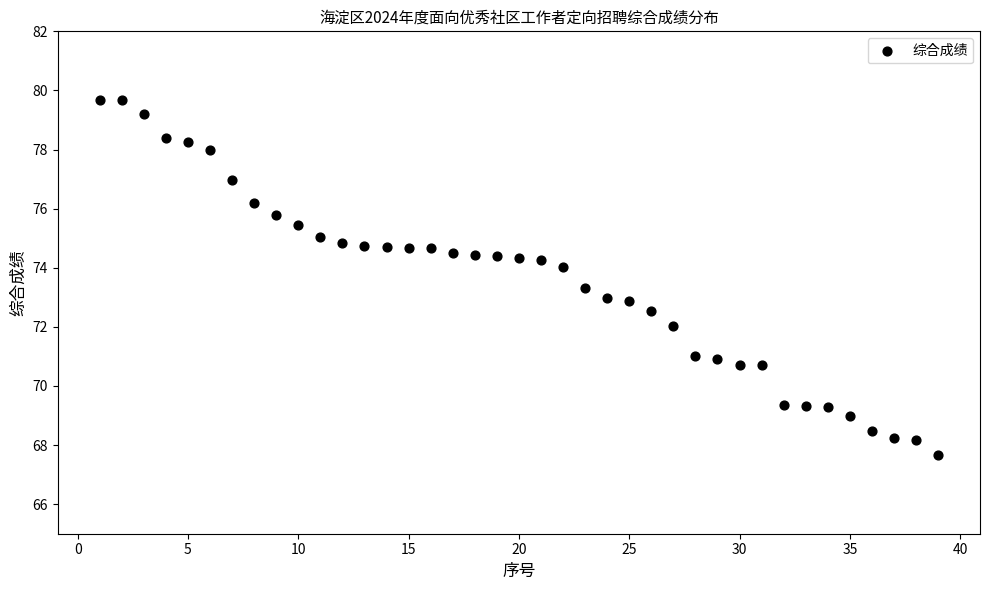

What is the range of X values (max minus min)?

38.0